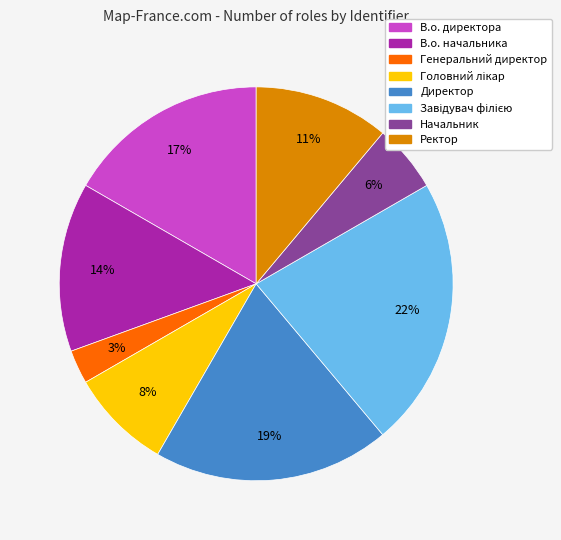

To the nearest percent, what is the difference between the largest and smallest slice percentages?

19%